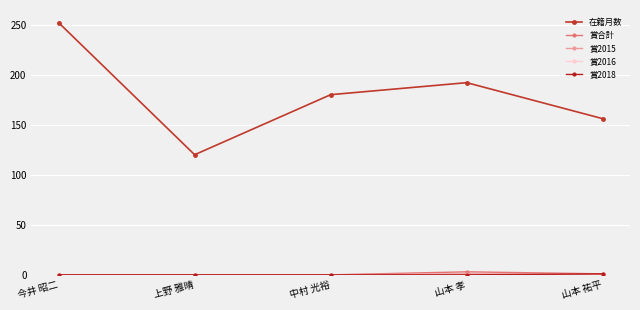

Is it true that 賞2018 equals -1 at 中村 光裕?

False